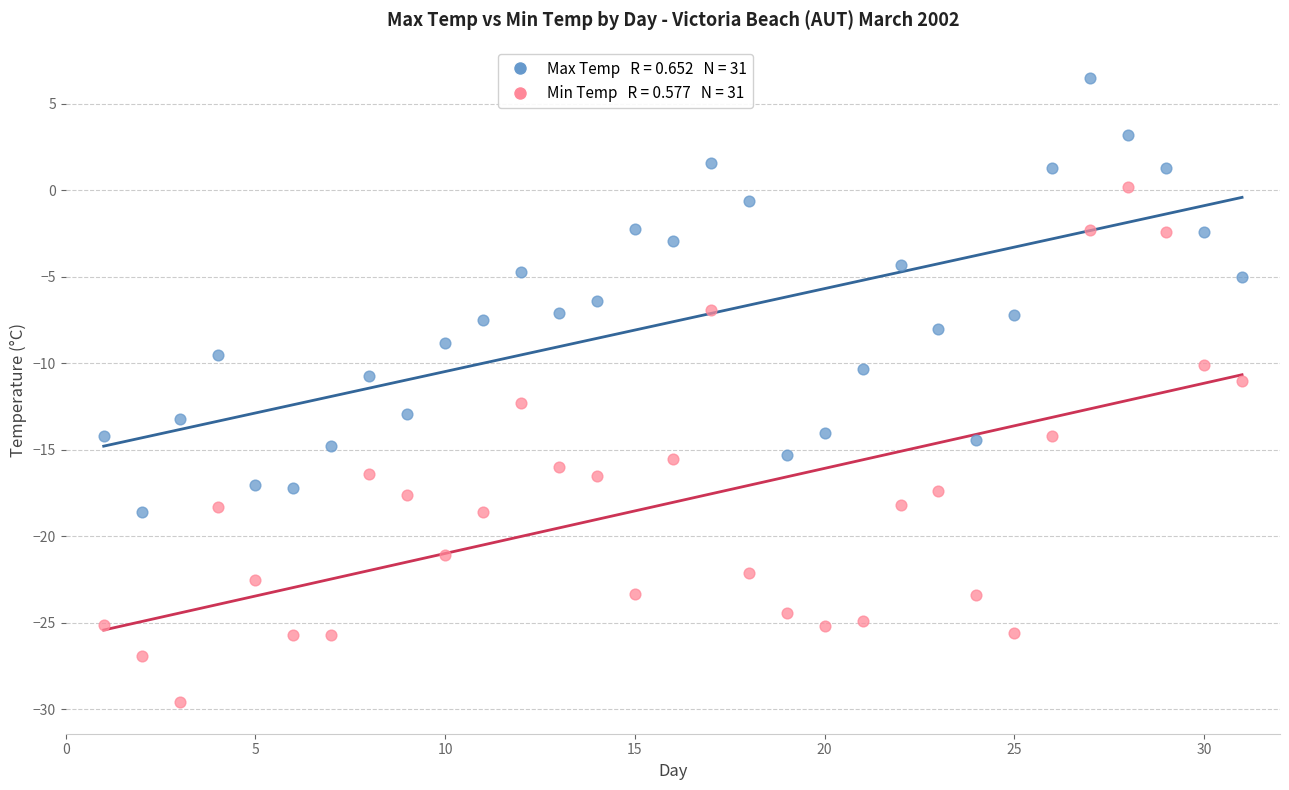

Across all data points, what is the range of X values (max minus min)?

30.0